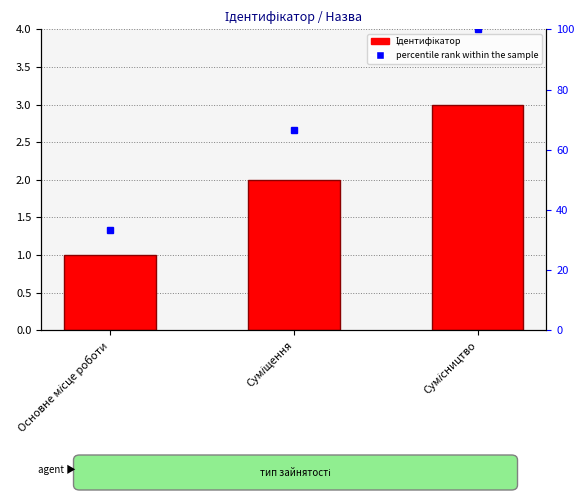

At which label does percentile rank within the sample first exceed 66?

Суміщення